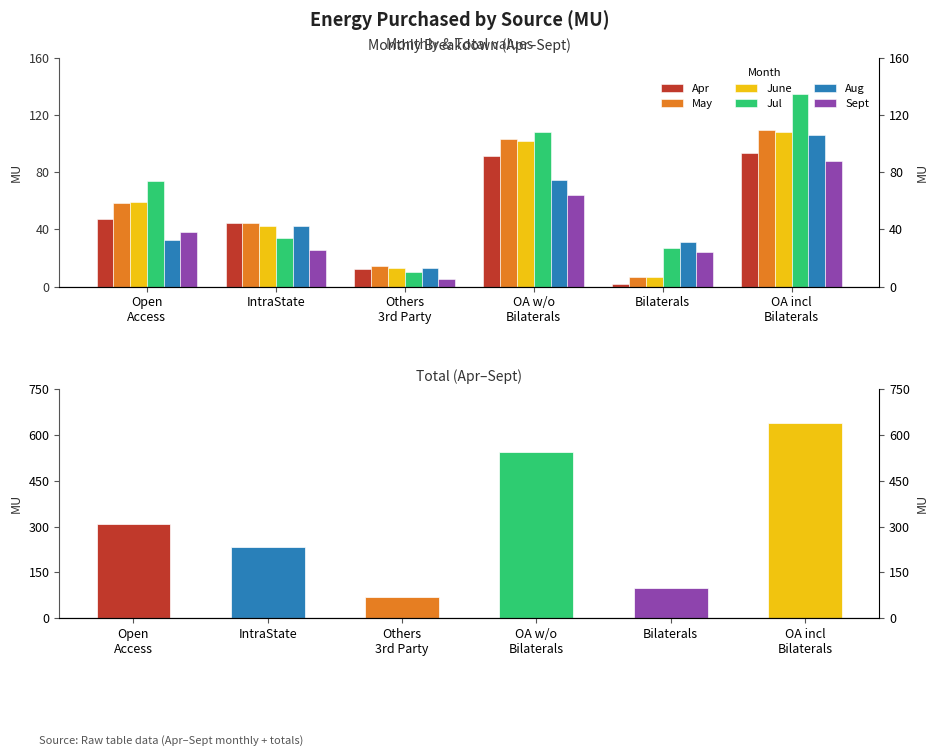

List the labels in order of Aug value, largest first.

OA incl
Bilaterals, OA w/o
Bilaterals, IntraState, Open
Access, Bilaterals, Others
3rd Party